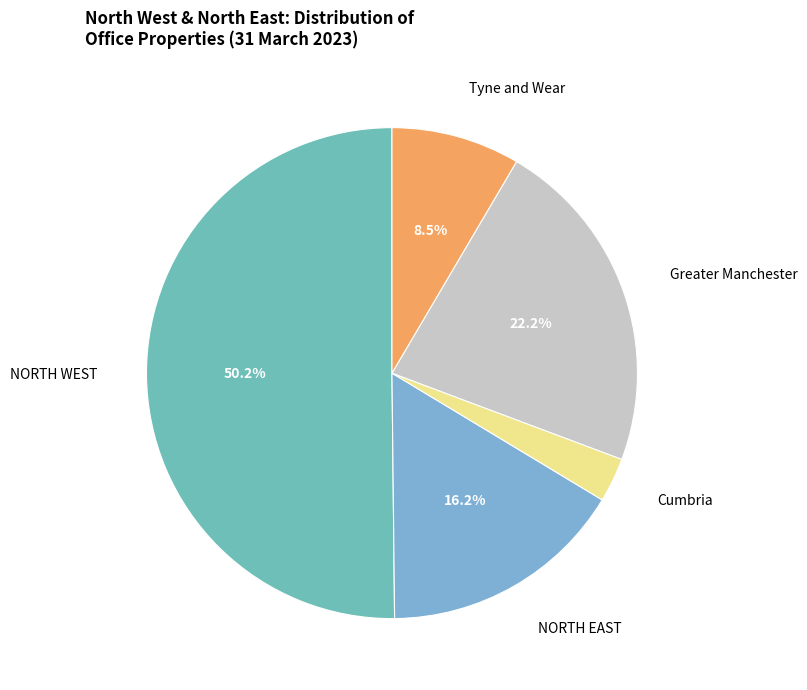

How many slices are in this pie chart?

5